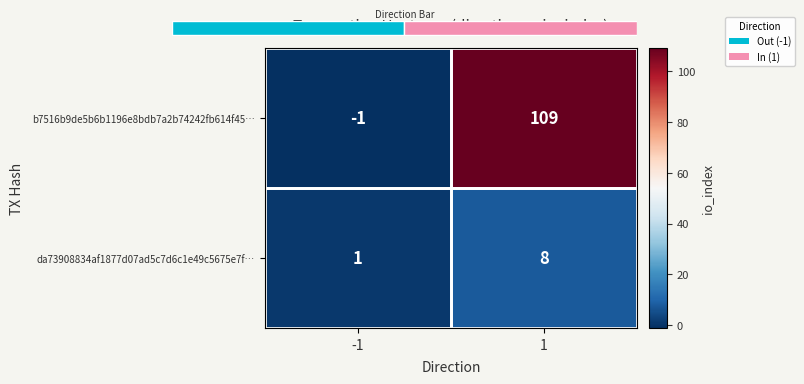

What is the difference between the maximum and minimum values in the da73908834af1877d07ad5c7d6c1e49c5675e7f… series?

7